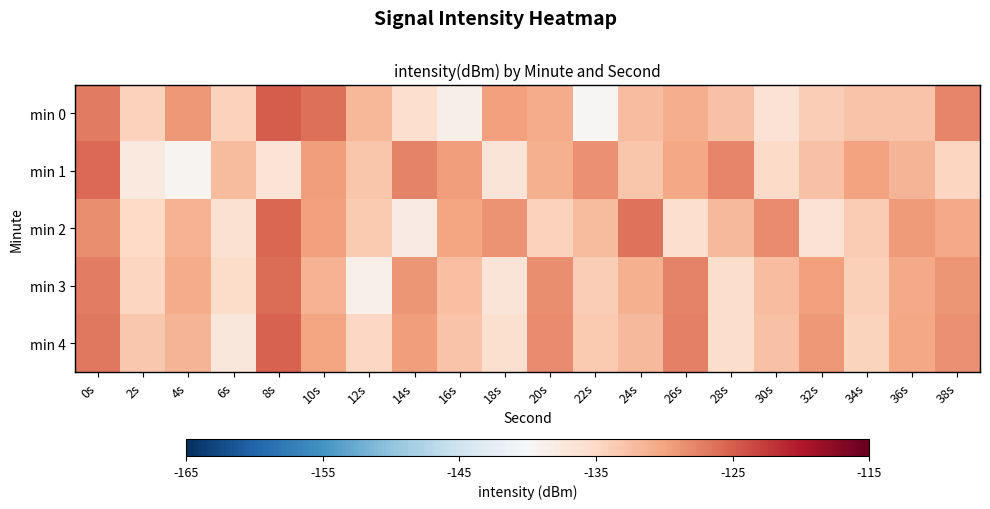

Reading left to right, what are all the values shown in this chart?

min 0: 0s=-127.0	2s=-134.2	4s=-129.2	6s=-134.2	8s=-125.0	10s=-126.2	12s=-131.7	14s=-135.7	16s=-138.5	18s=-129.7	20s=-130.7	22s=-139.8	24s=-132.4	26s=-130.9	28s=-132.7	30s=-136.3	32s=-133.9	34s=-132.8	36s=-132.9	38s=-127.8
min 1: 0s=-125.8	2s=-137.5	4s=-139.3	6s=-132.1	8s=-136.6	10s=-129.5	12s=-133.1	14s=-127.7	16s=-129.6	18s=-136.7	20s=-131.2	22s=-128.5	24s=-133.1	26s=-130.4	28s=-127.8	30s=-135.2	32s=-132.6	34s=-129.9	36s=-131.5	38s=-134.7
min 2: 0s=-128.3	2s=-135.1	4s=-131.4	6s=-136.2	8s=-125.6	10s=-129.8	12s=-133.5	14s=-137.9	16s=-130.2	18s=-128.7	20s=-134.3	22s=-132.1	24s=-126.5	26s=-135.8	28s=-131.9	30s=-128.1	32s=-136.4	34s=-133.7	36s=-129.3	38s=-130.6
min 3: 0s=-127.2	2s=-134.6	4s=-130.8	6s=-135.4	8s=-126.1	10s=-131.3	12s=-138.7	14s=-129.0	16s=-132.5	18s=-136.8	20s=-128.4	22s=-133.9	24s=-131.1	26s=-127.6	28s=-135.7	30s=-132.3	32s=-129.7	34s=-134.1	36s=-130.5	38s=-128.9
min 4: 0s=-126.8	2s=-133.2	4s=-131.6	6s=-137.1	8s=-125.3	10s=-130.1	12s=-134.8	14s=-129.5	16s=-132.9	18s=-136.0	20s=-128.2	22s=-133.4	24s=-131.8	26s=-127.4	28s=-135.6	30s=-132.7	32s=-129.1	34s=-134.5	36s=-130.3	38s=-128.6